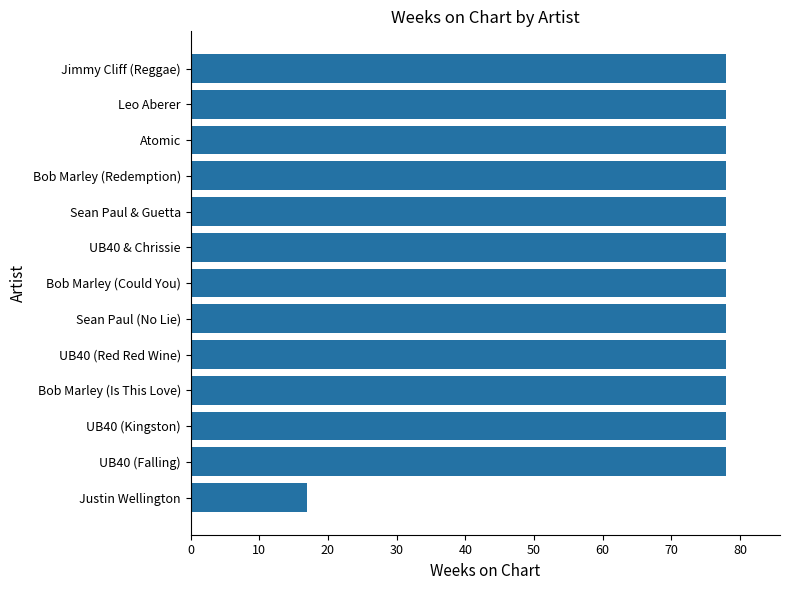

True or false: the data shows 78 at Sean Paul (No Lie).

True